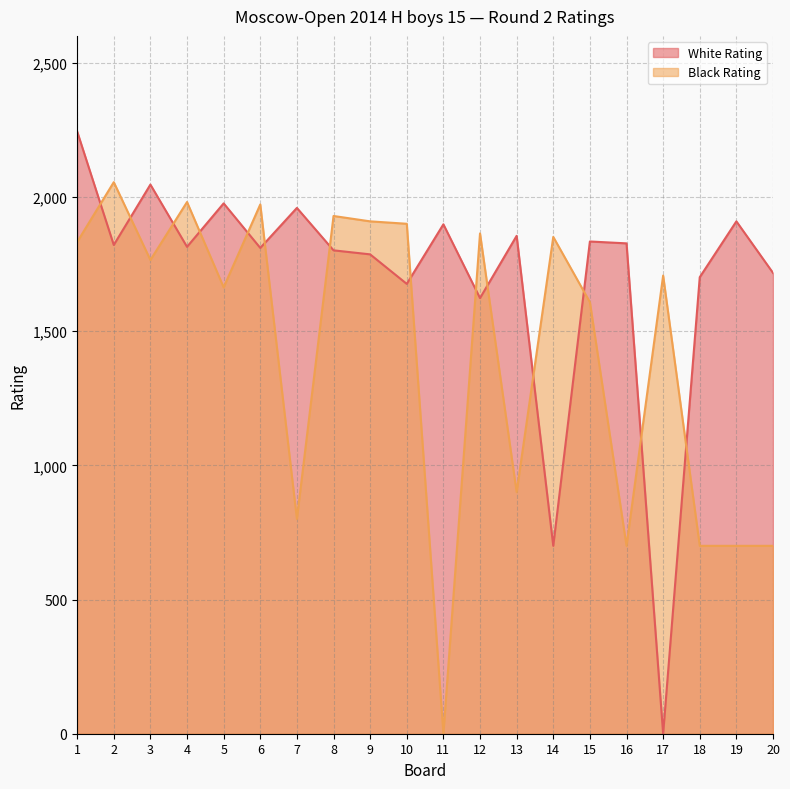

Does the chart have visible grid lines?

Yes